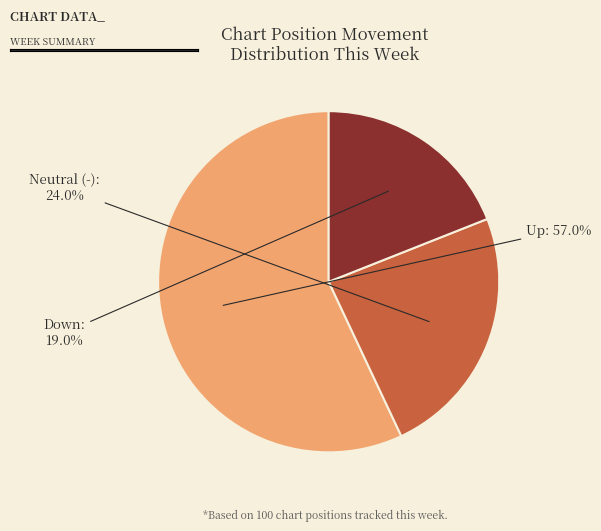

Does any single category account for the majority?

Yes